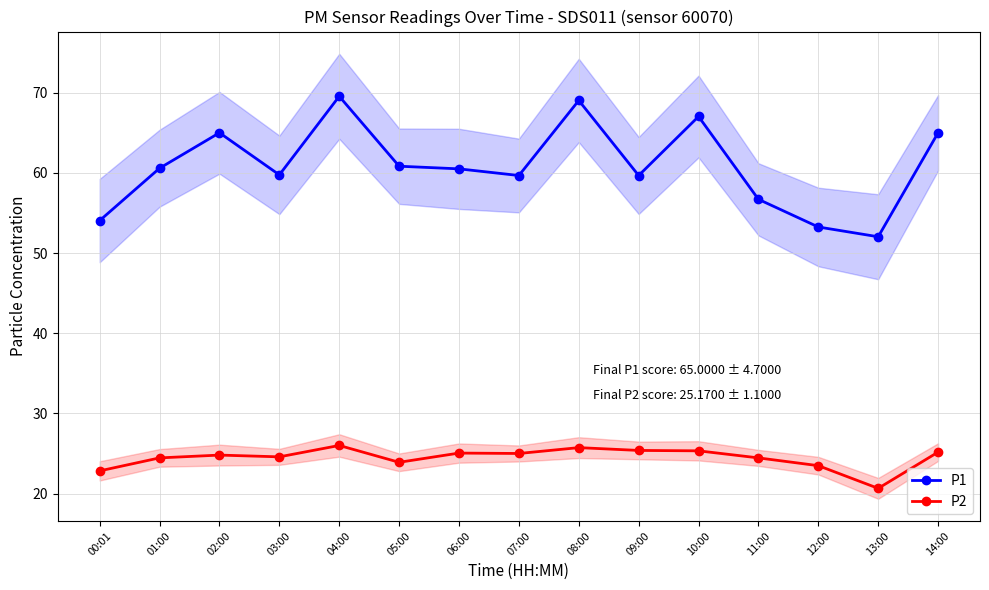

The P1 series shows 59.7 at 09:00. True or false?

True